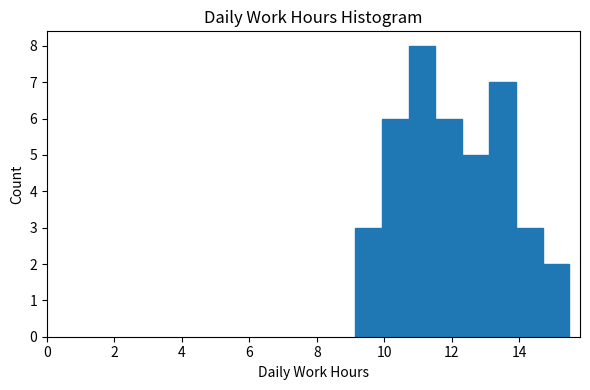

Read against the x-axis, roughly where is the centre of the tallest bar?

11.2